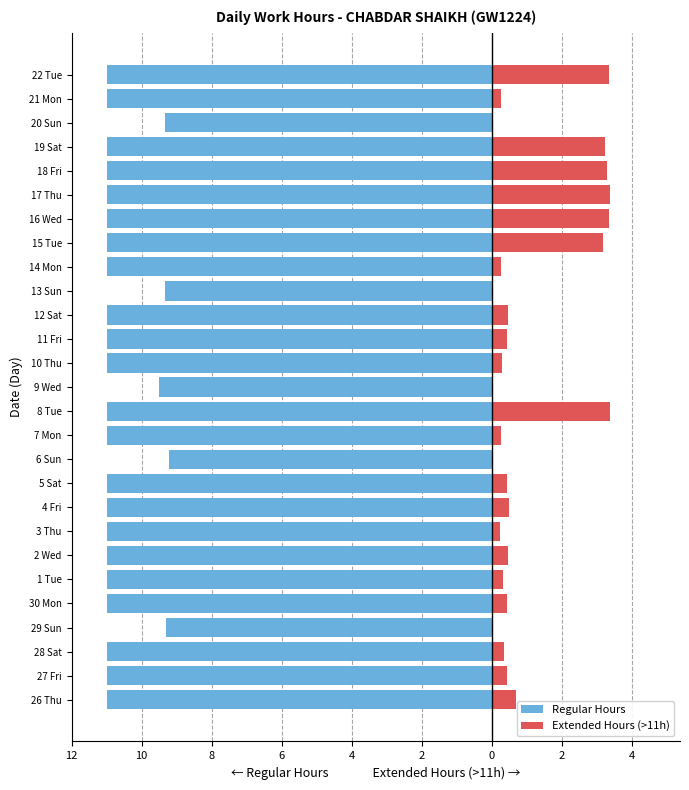

How many groups of bars are there?

27